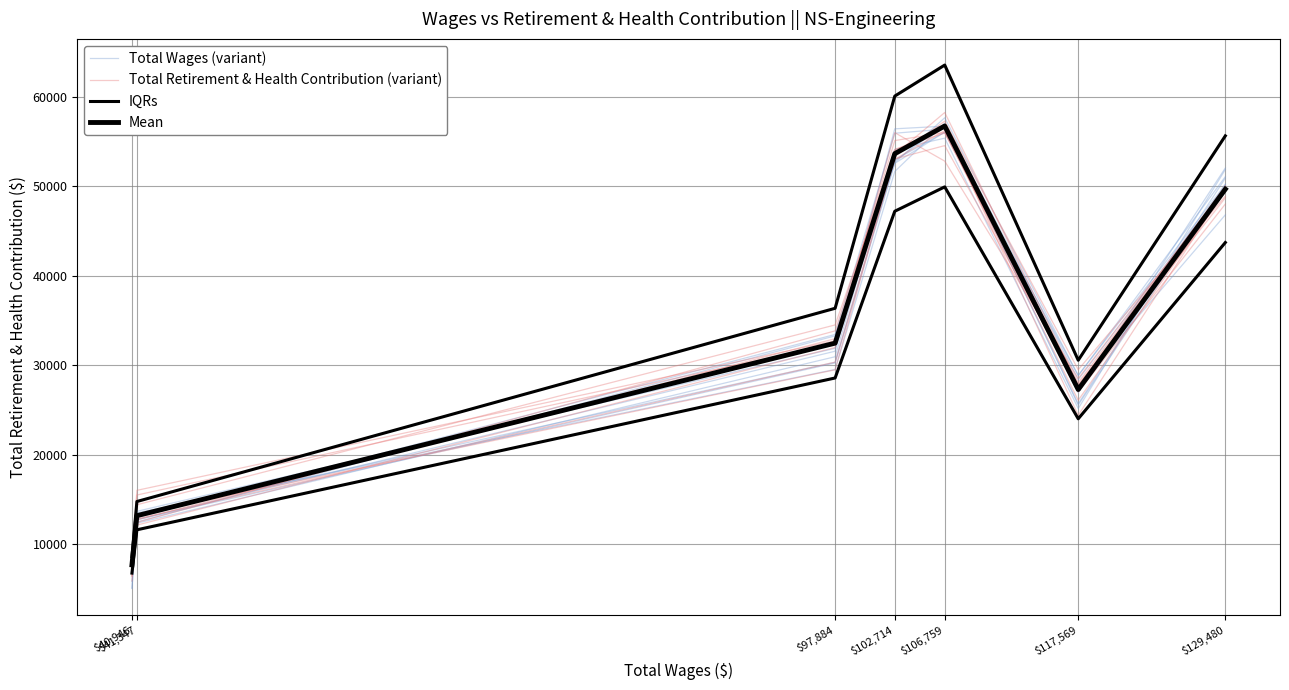

Rank the series at $40,946 from lowest to highest value.

Total Retirement & Health Contribution (variant), Mean, Total Wages (variant), IQRs